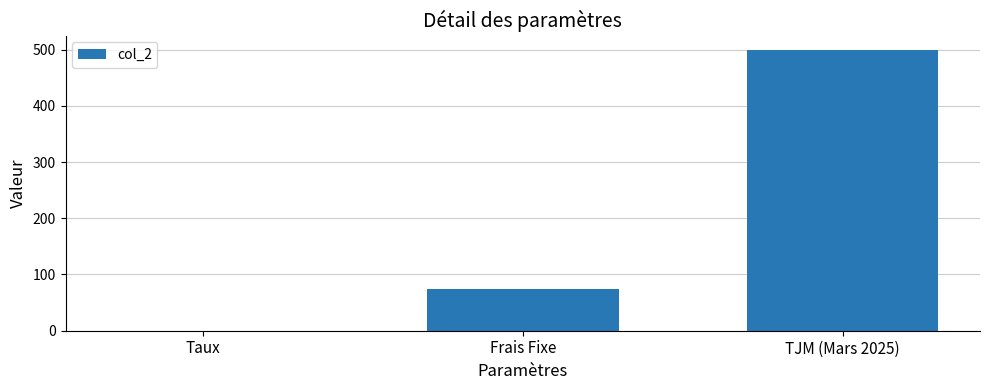

The chart shows a value of 75.0 at Frais Fixe. True or false?

True